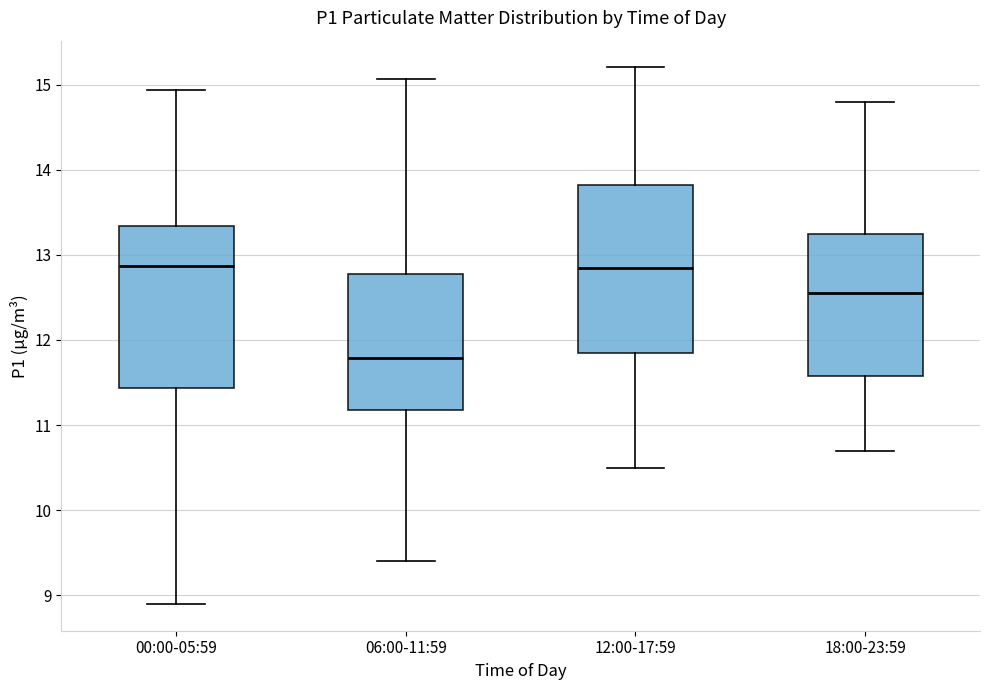

Where is the lower edge of the box for 06:00-11:59 on the y-axis? The values are not printed on the chart, so give them approximately, as read against the axis.

11.2